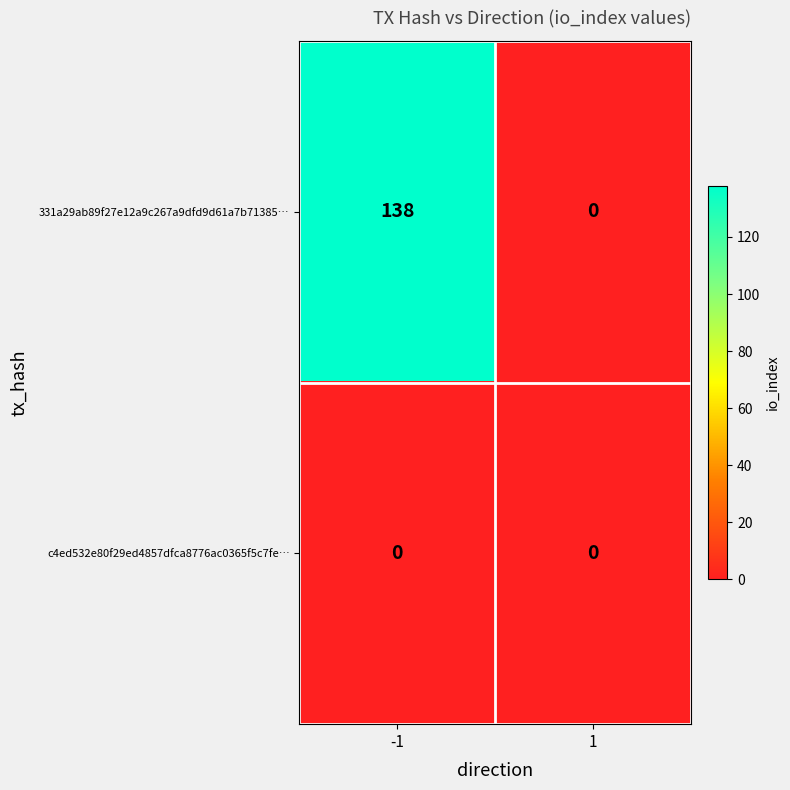

List the series in order of their peak value, highest first.

331a29ab89f27e12a9c267a9dfd9d61a7b71385…, c4ed532e80f29ed4857dfca8776ac0365f5c7fe…